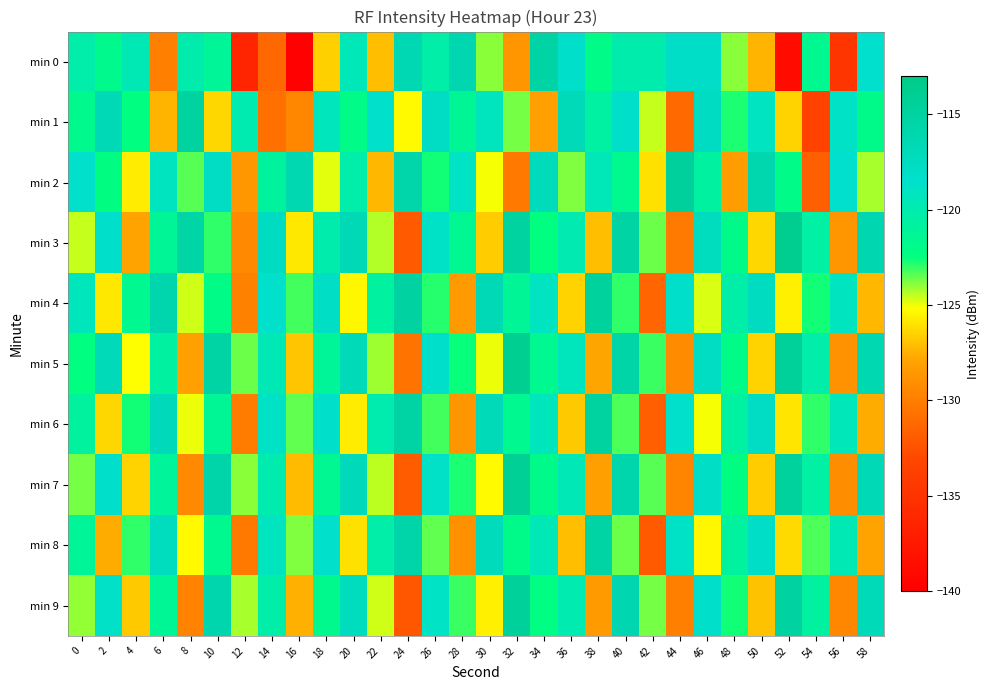

At 52, list the series in order from smallest to largest.

min 0, min 1, min 8, min 6, min 4, min 2, min 9, min 7, min 5, min 3